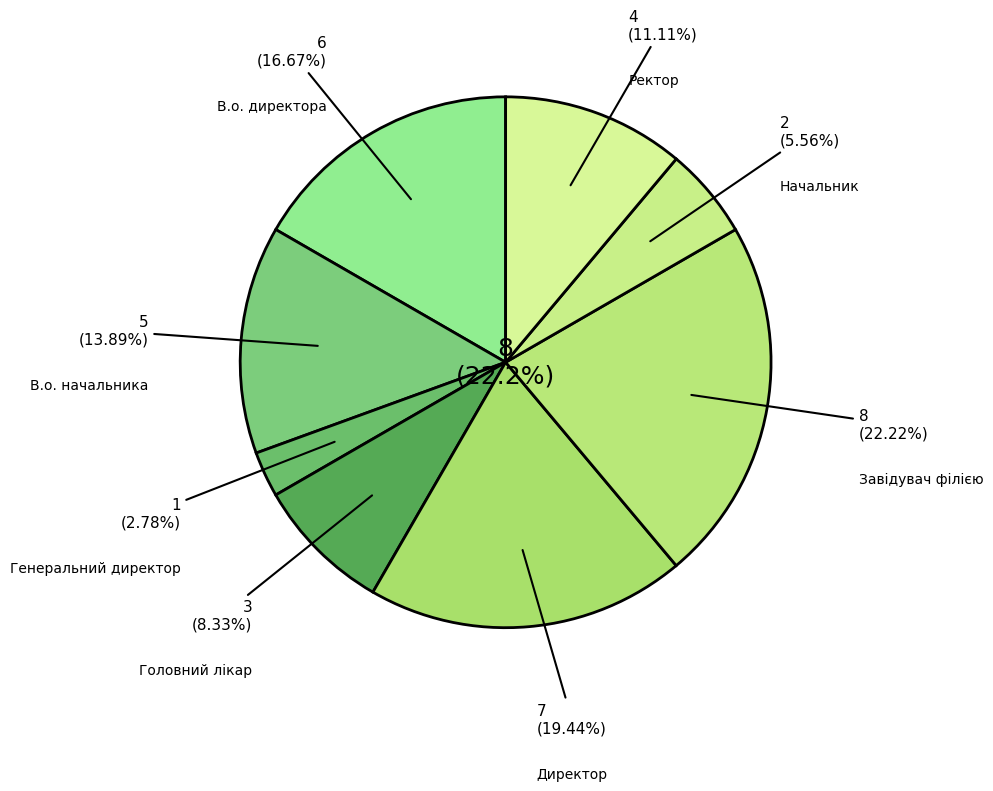

What percentage is the Головний лікар slice, to the nearest percent?

8%